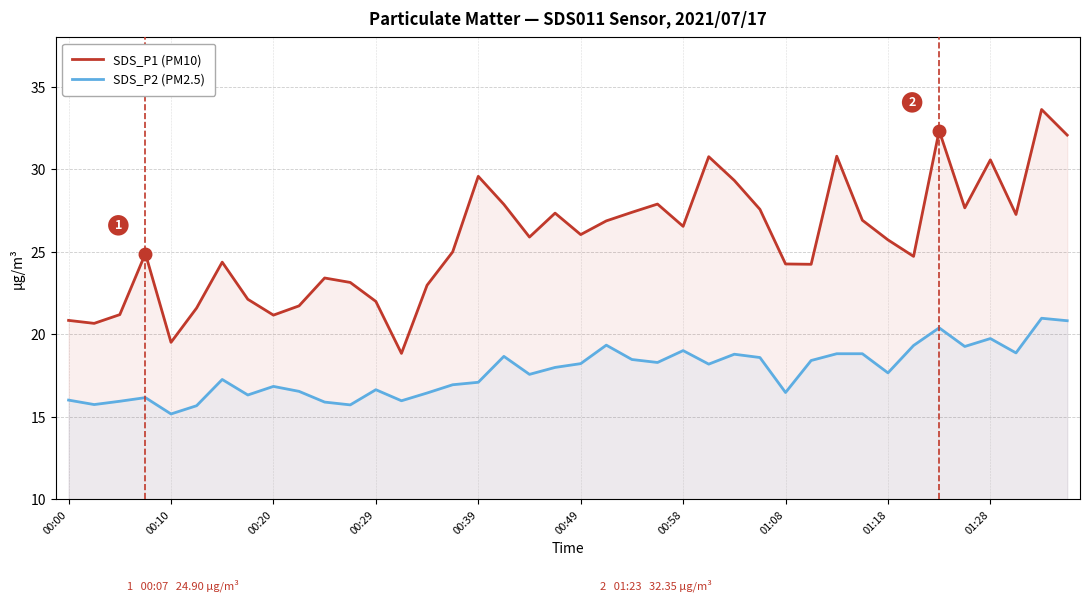

What is the difference between the maximum and second lowest values in the SDS_P2 (PM2.5) series?

5.3